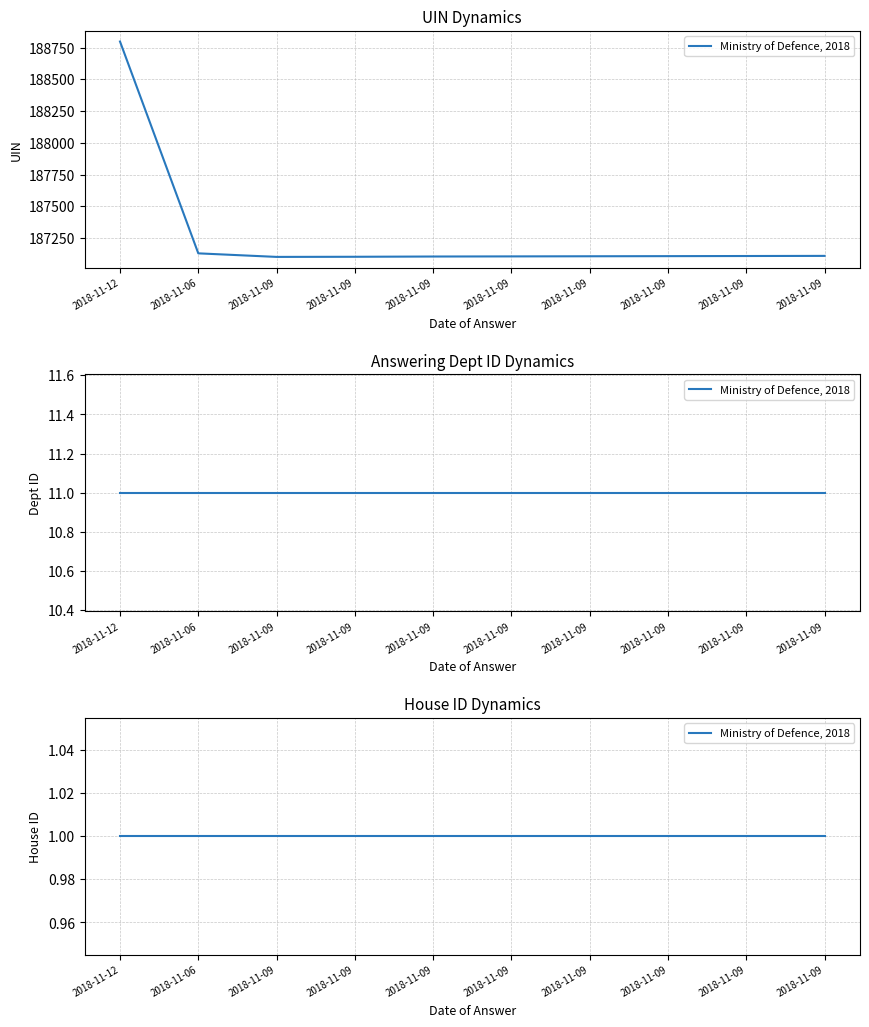

What is the average value of the Answering Dept ID series?

11